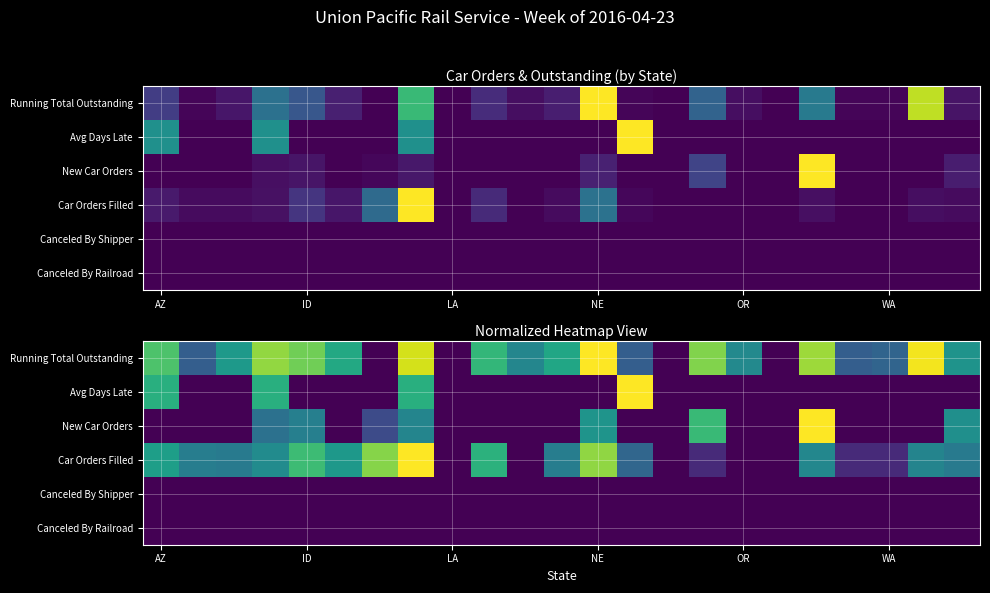

What is the difference between the highest and lowest values at 9?

0.7